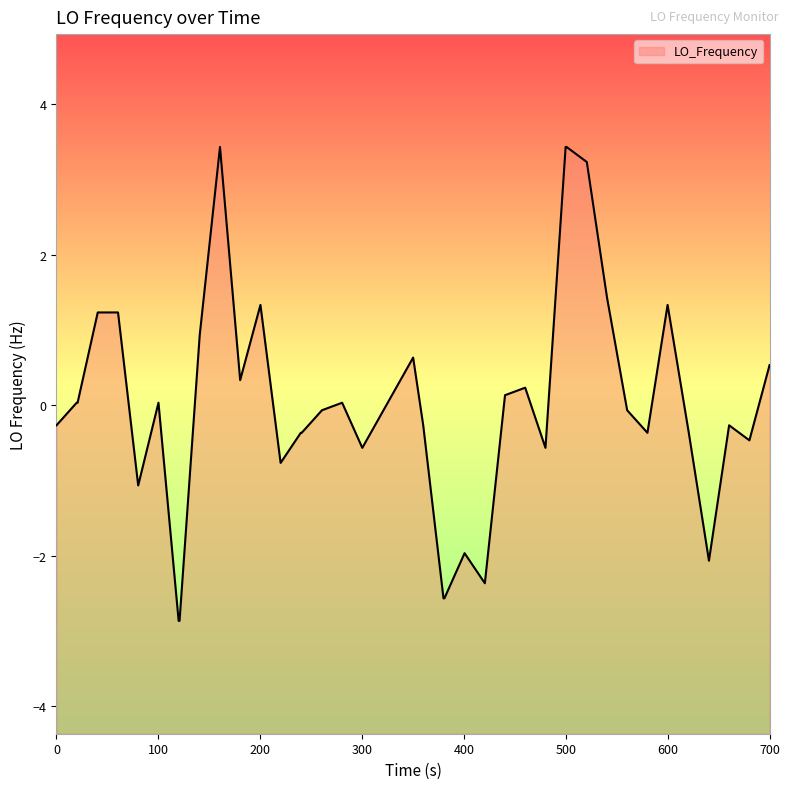

What is the greatest value displayed?

3.4